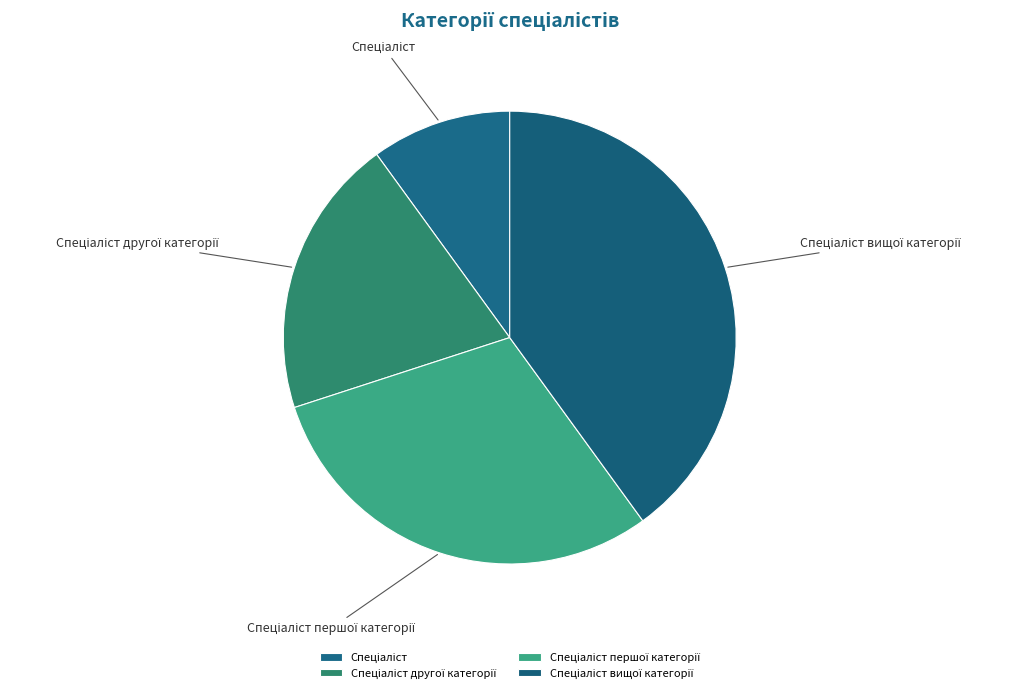

Is there a majority slice in this chart?

No